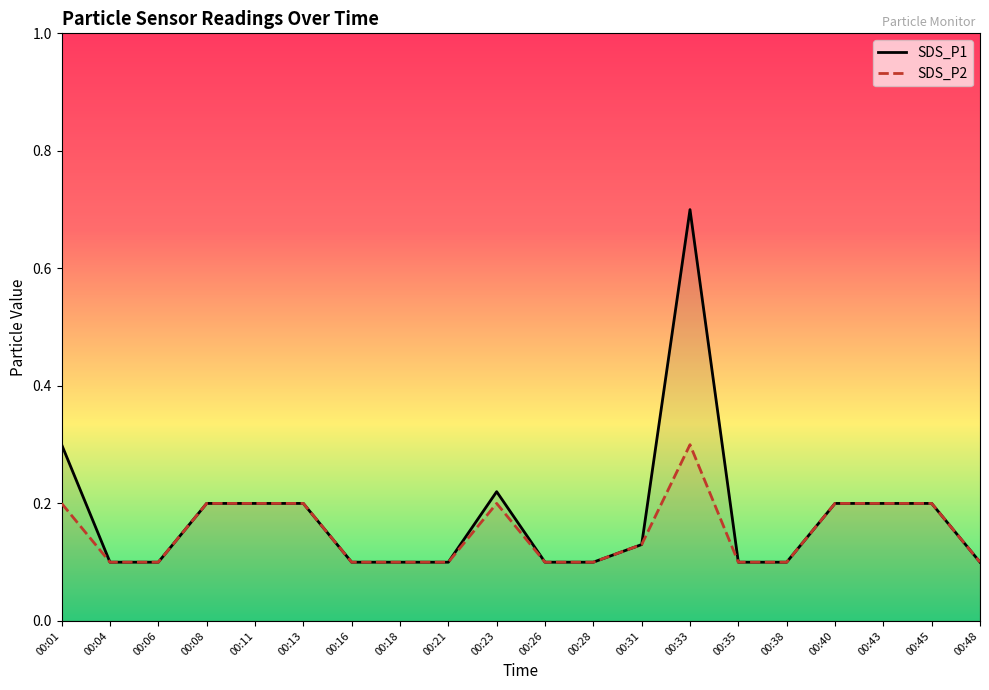

At 00:43, list the series in order from largest to smallest.

SDS_P1, SDS_P2